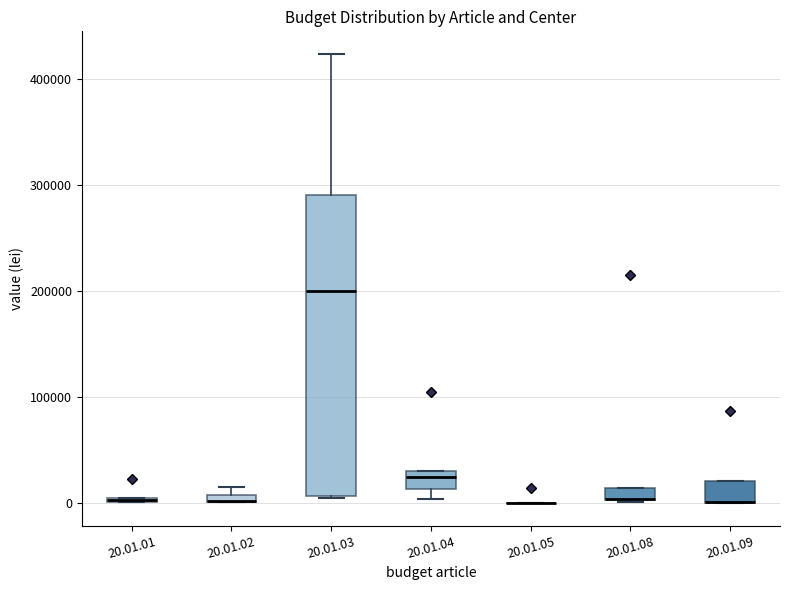

Where is the lower edge of the box for 20.01.08 on the y-axis? The values are not printed on the chart, so give them approximately, as read against the axis.

0